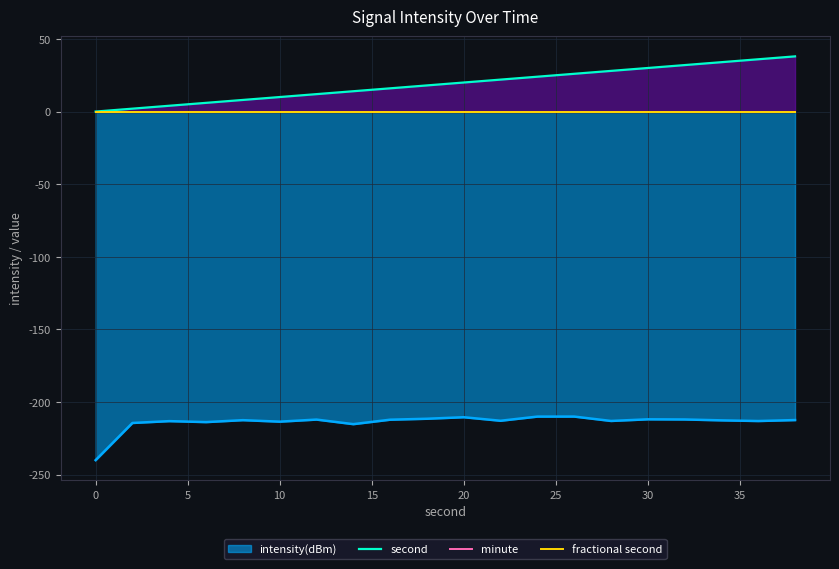

Between 0 and 10, which is larger?

10